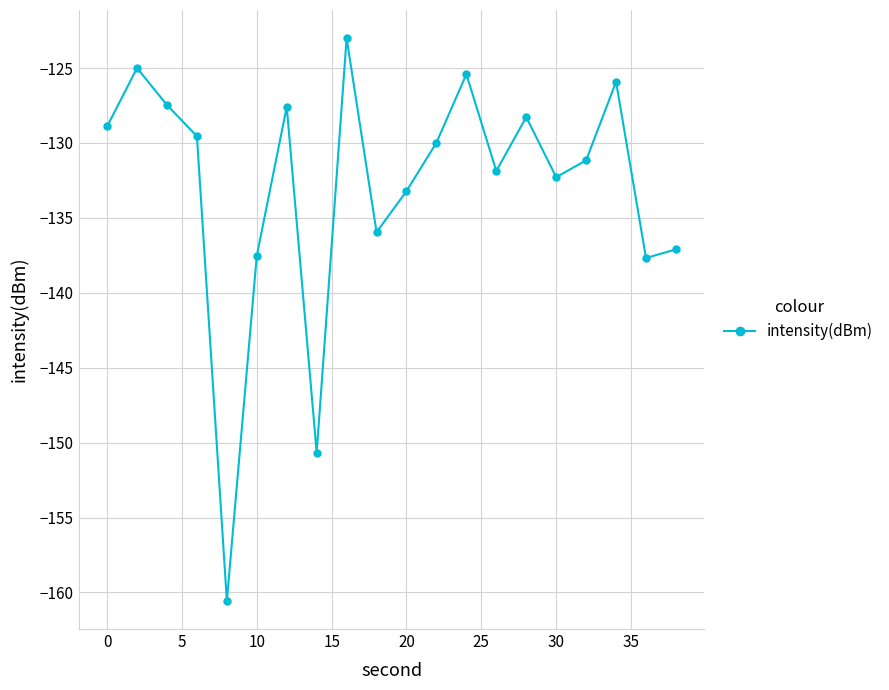

What is the greatest value displayed?

-123.0